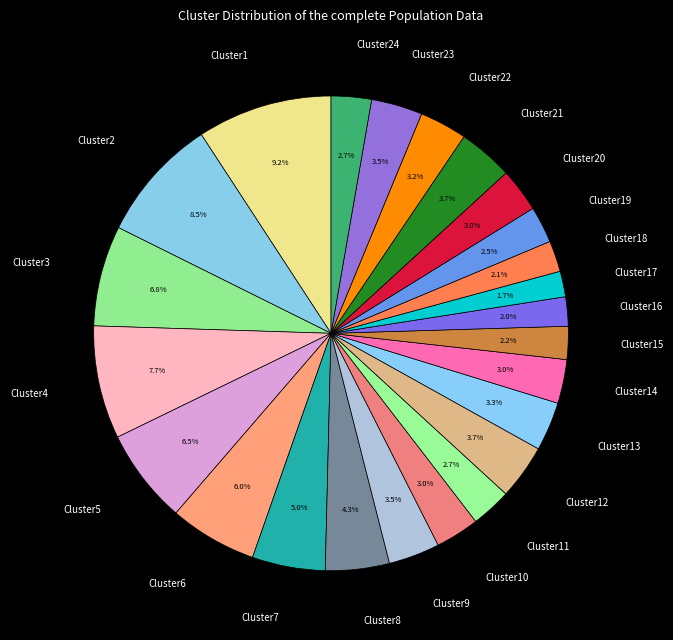

How many segments does this pie chart have?

24